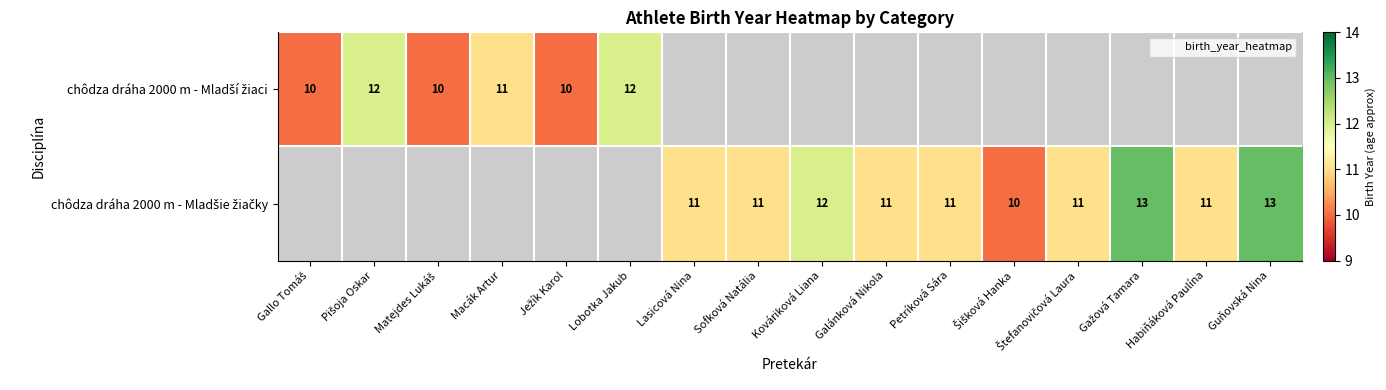

At Ježík Karol, list the series in order from largest to smallest.

chôdza dráha 2000 m - Mladší žiaci, chôdza dráha 2000 m - Mladšie žiačky